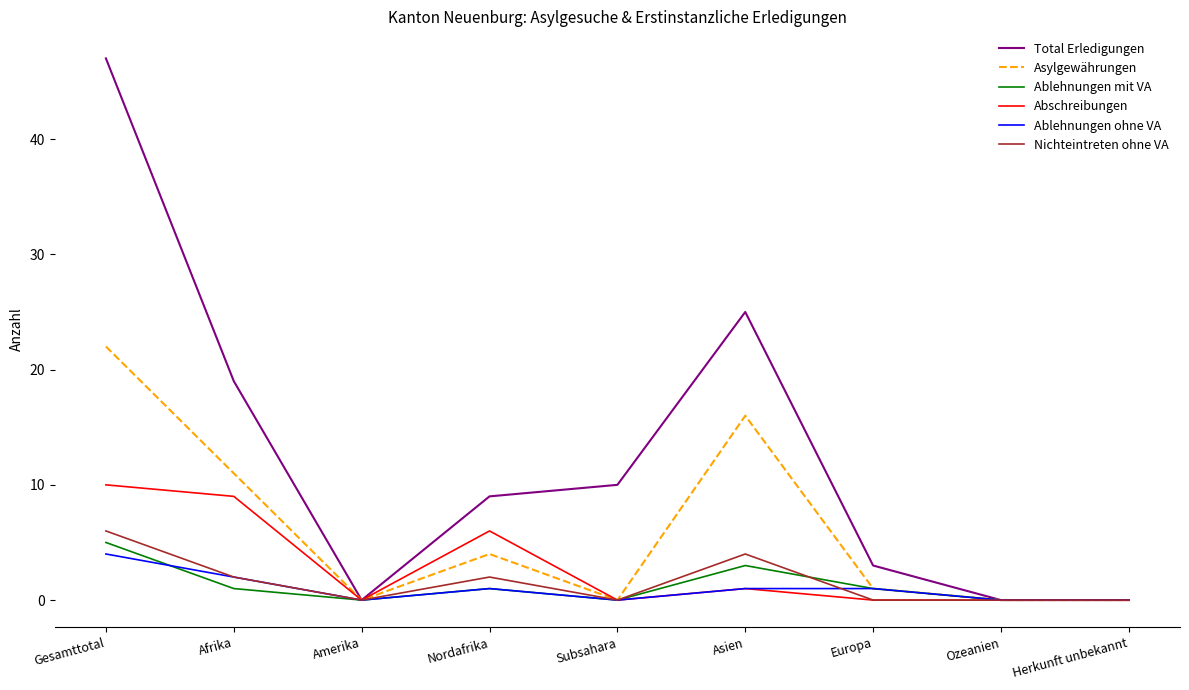

What is the difference between the Abschreibungen values at Europa and Gesamttotal?

10